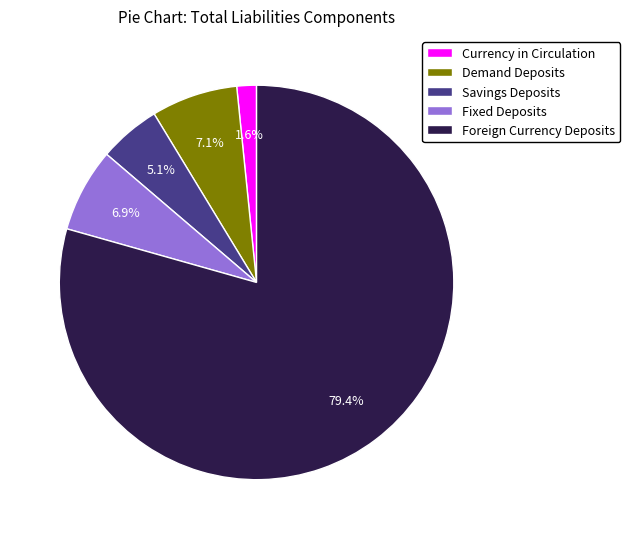

Is there any slice that represents more than half of the pie?

Yes